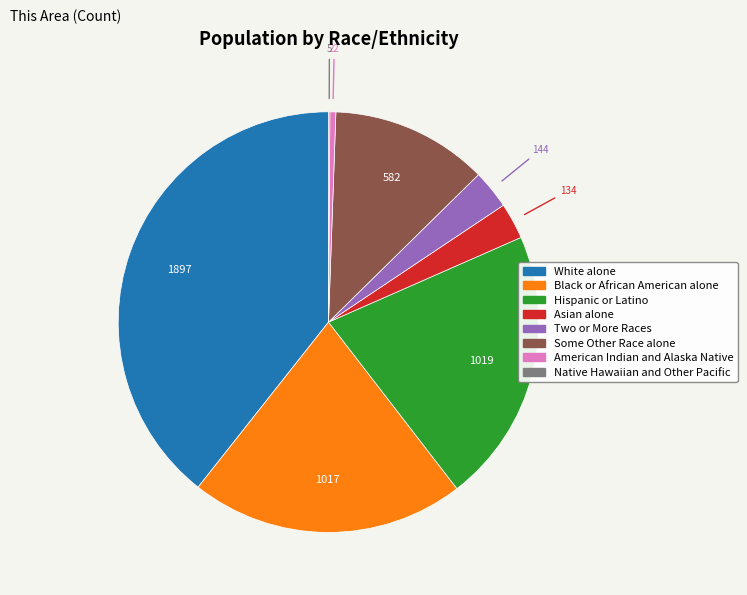

Which category has the biggest portion of the pie?

White alone